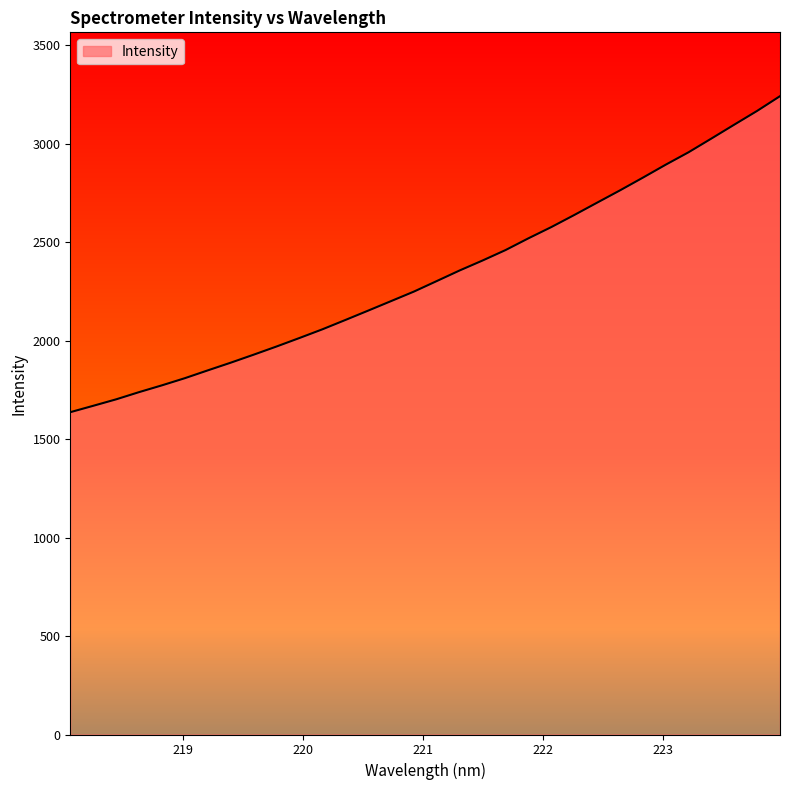

What is the maximum value shown in the chart?

3242.6